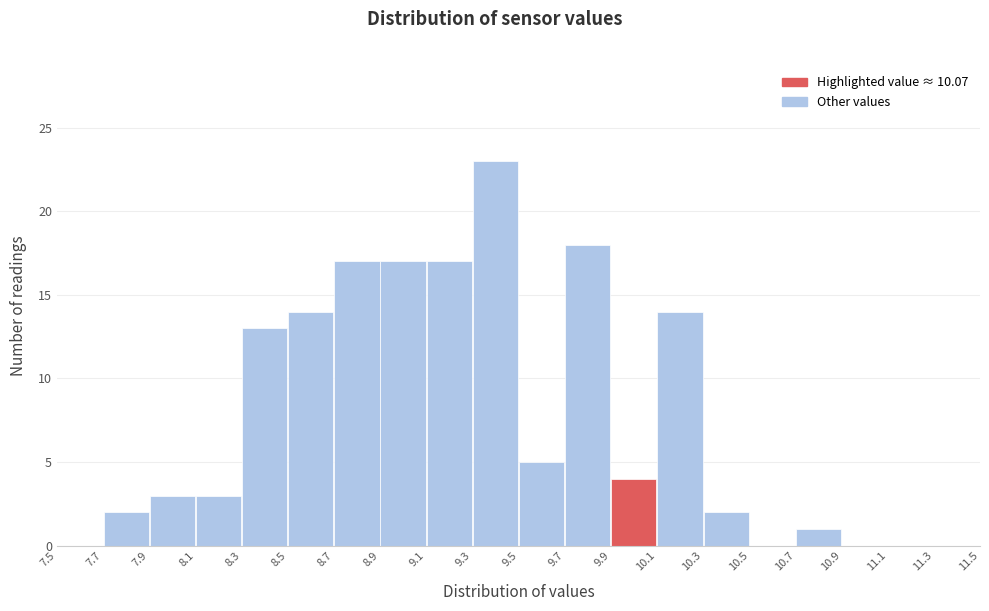

Over which range of the x-axis is the bar tallest?

9.3 to 9.5